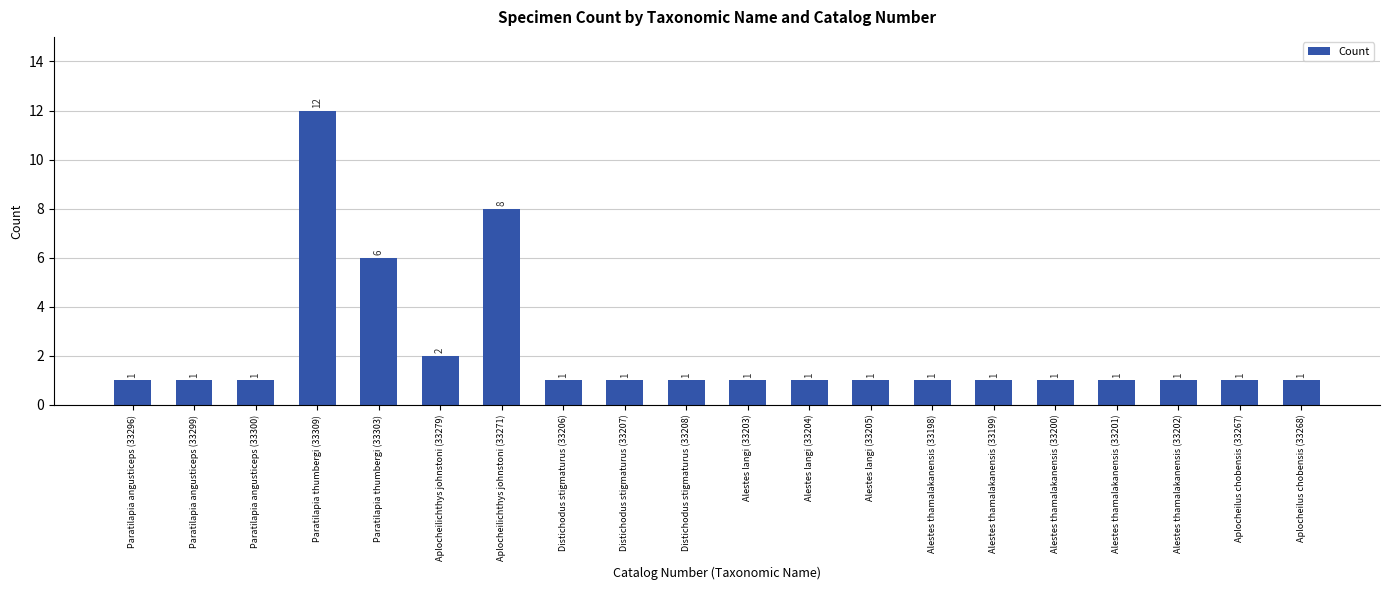

What is the sum of all values?

44